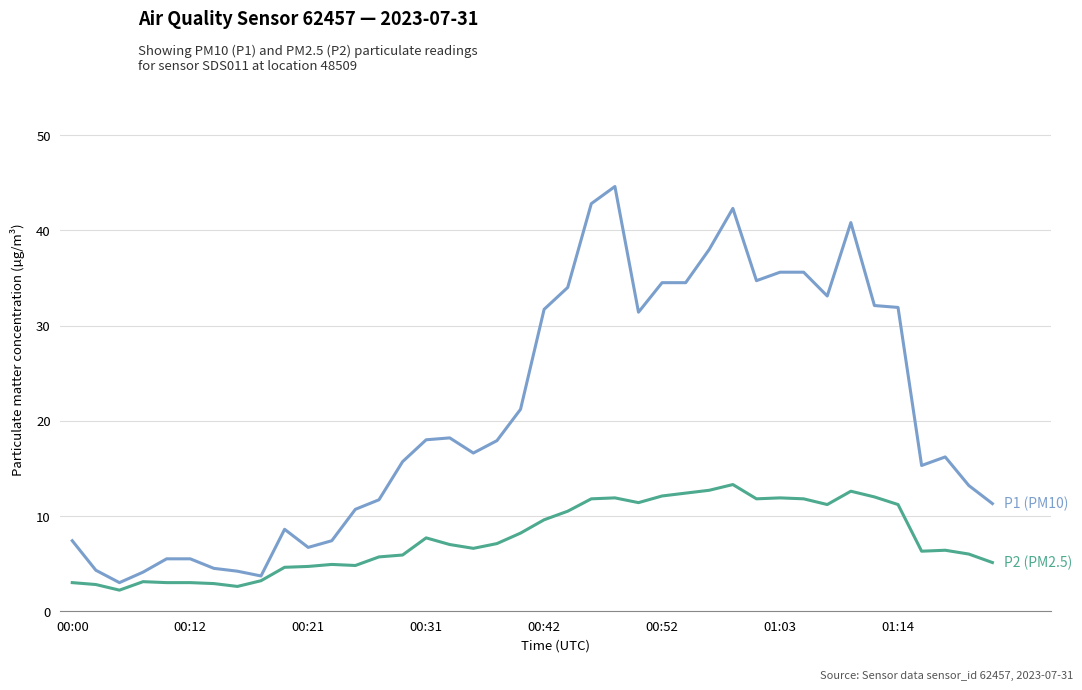

What is the smallest value displayed?

2.2